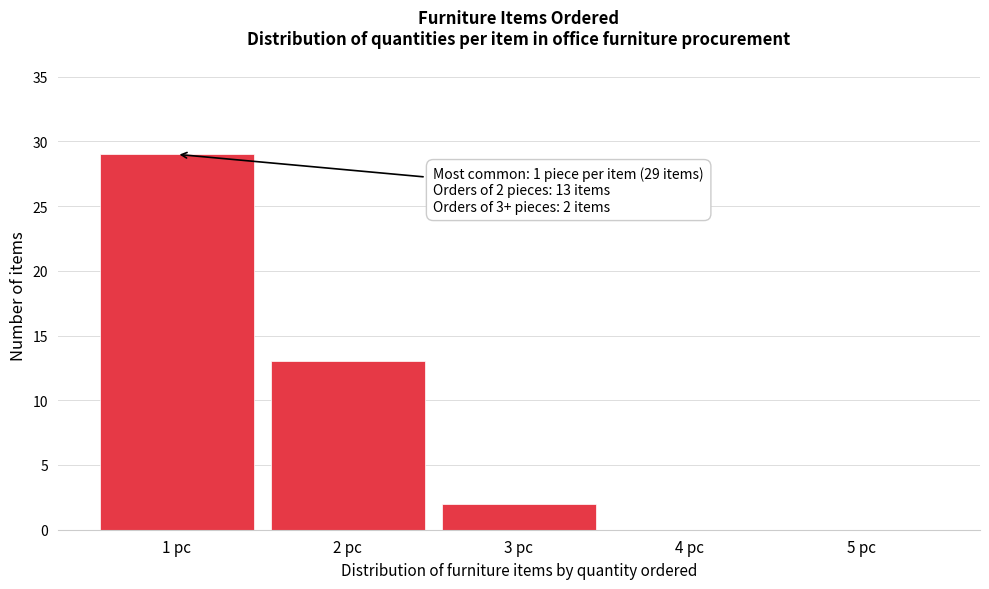

Reading right to left, list all the values displayed in this chart.

5 pc=0	4 pc=0	3 pc=2	2 pc=13	1 pc=29